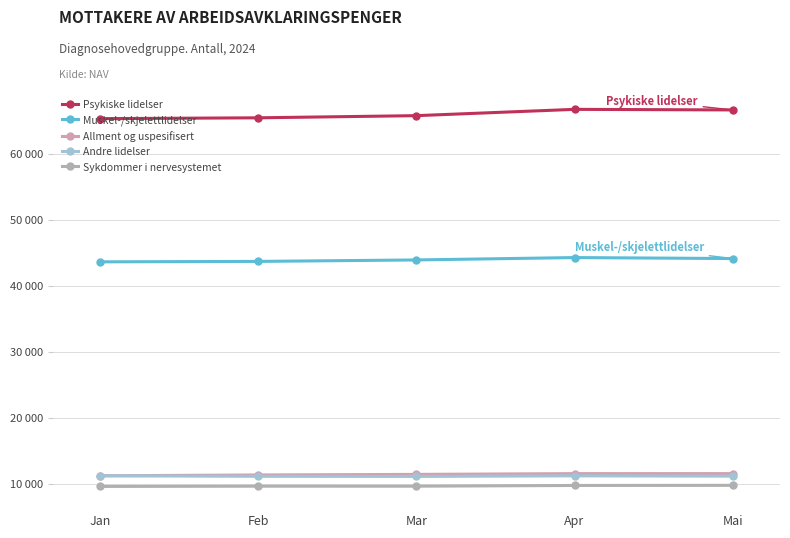

List the series in order of their peak value, highest first.

Psykiske lidelser, Muskel-/skjelettlidelser, Allment og uspesifisert, Andre lidelser, Sykdommer i nervesystemet